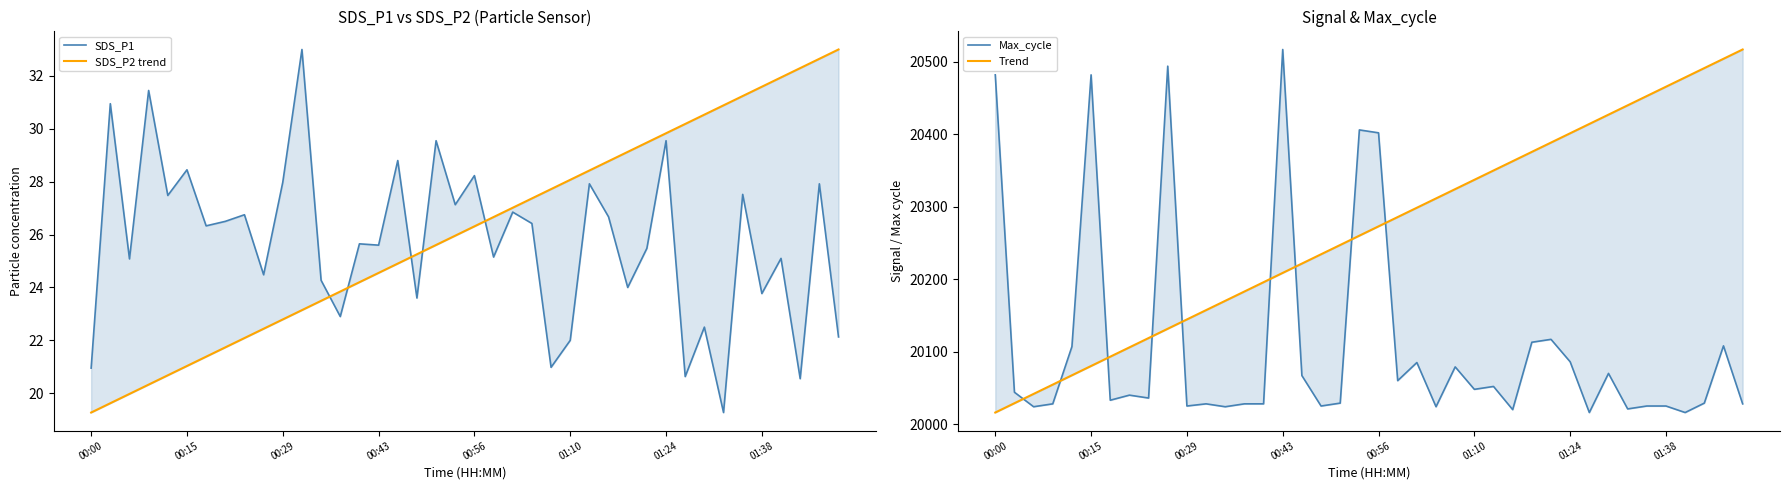

How many interior local valleys does the SDS_P1 series have?

15